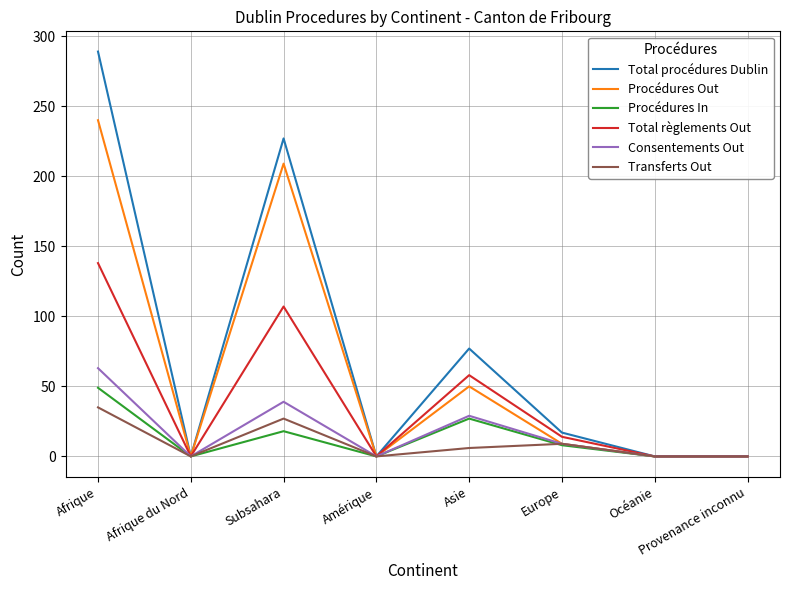

What value does the Total règlements Out series have at Asie, to the nearest 10?

60